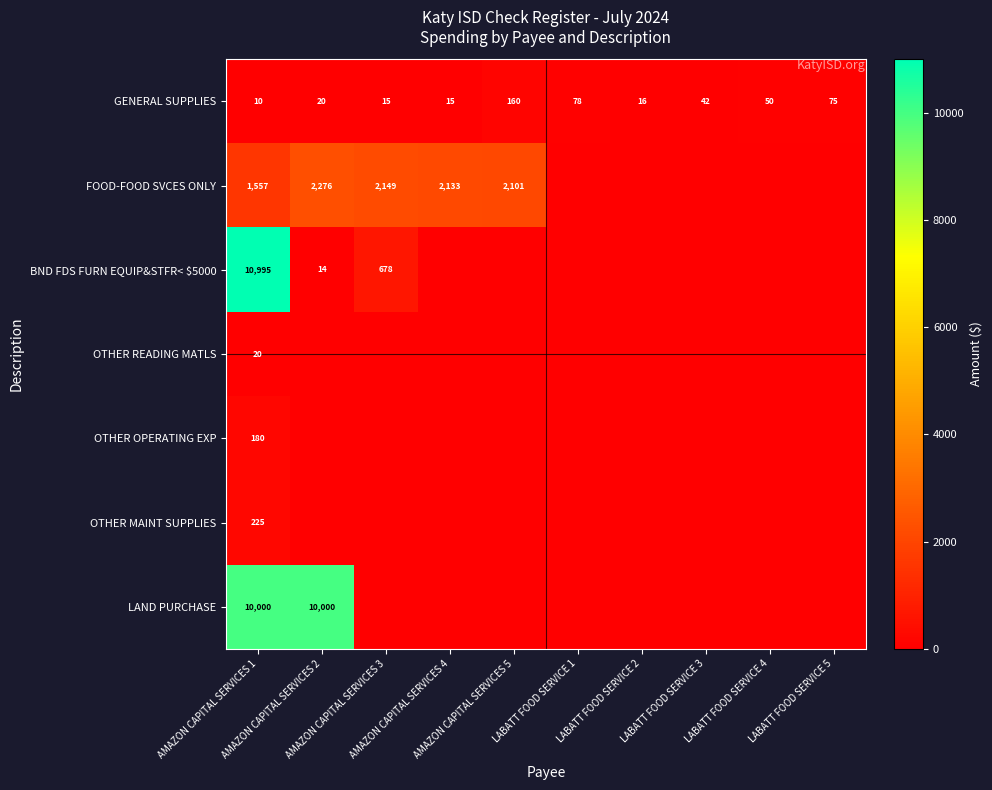

At which label is LAND PURCHASE closest to 5000?

AMAZON CAPITAL SERVICES 1